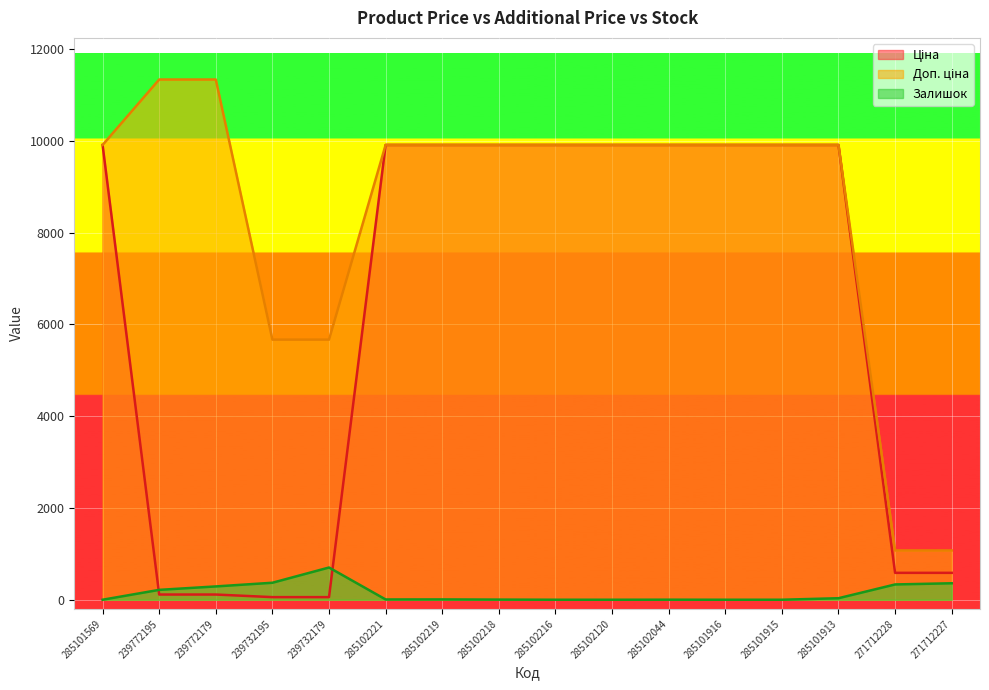

What is the average value of the Залишок series?

144.9